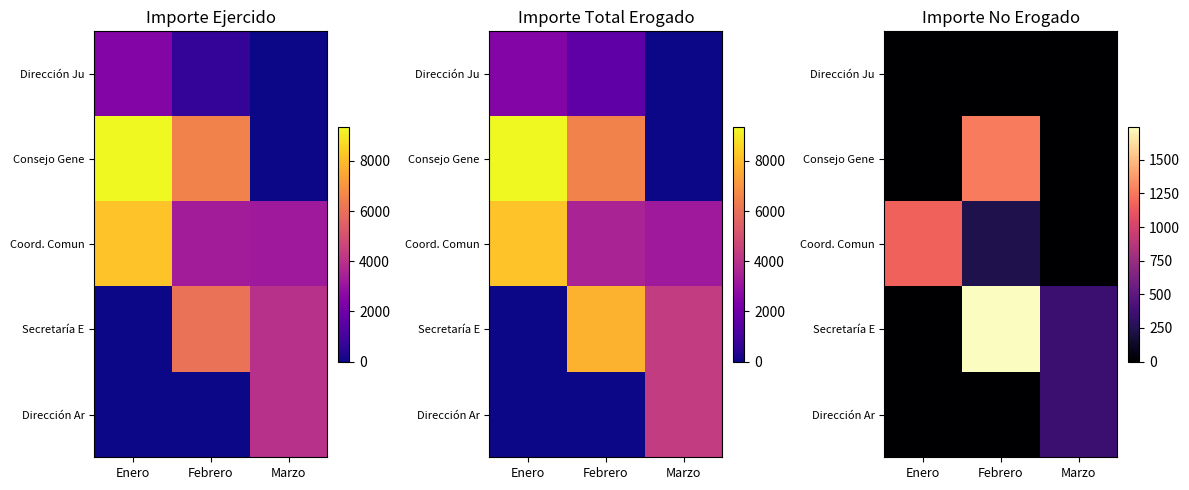

How many values in the Coord. Comun series are below 235?

1